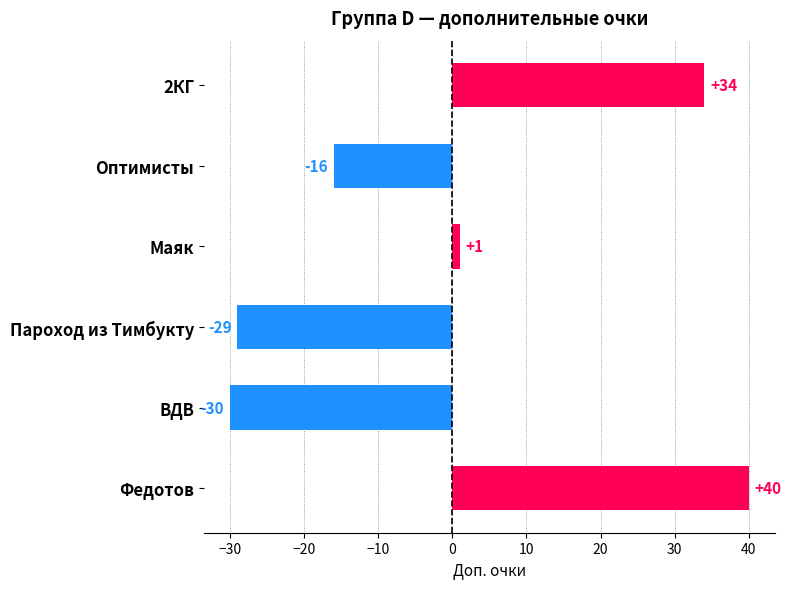

Rank the categories by value from highest to lowest.

Федотов, 2КГ, Маяк, Оптимисты, Пароход из Тимбукту, ВДВ